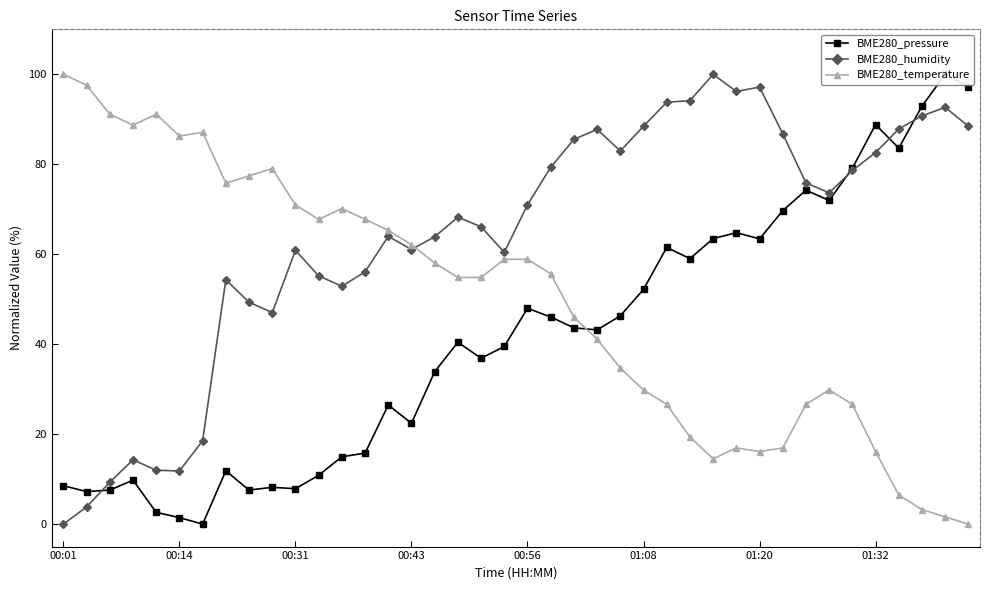

Is this an area chart (filled region under the line)?

No